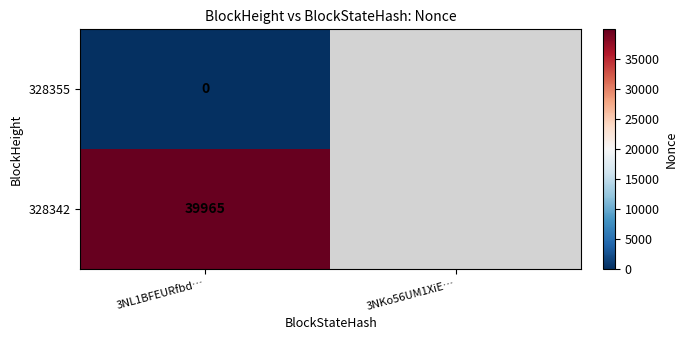

Is the value of 328355 at 3NL1BFEURfbd… greater than the value of 328342 at 3NL1BFEURfbd…?

No